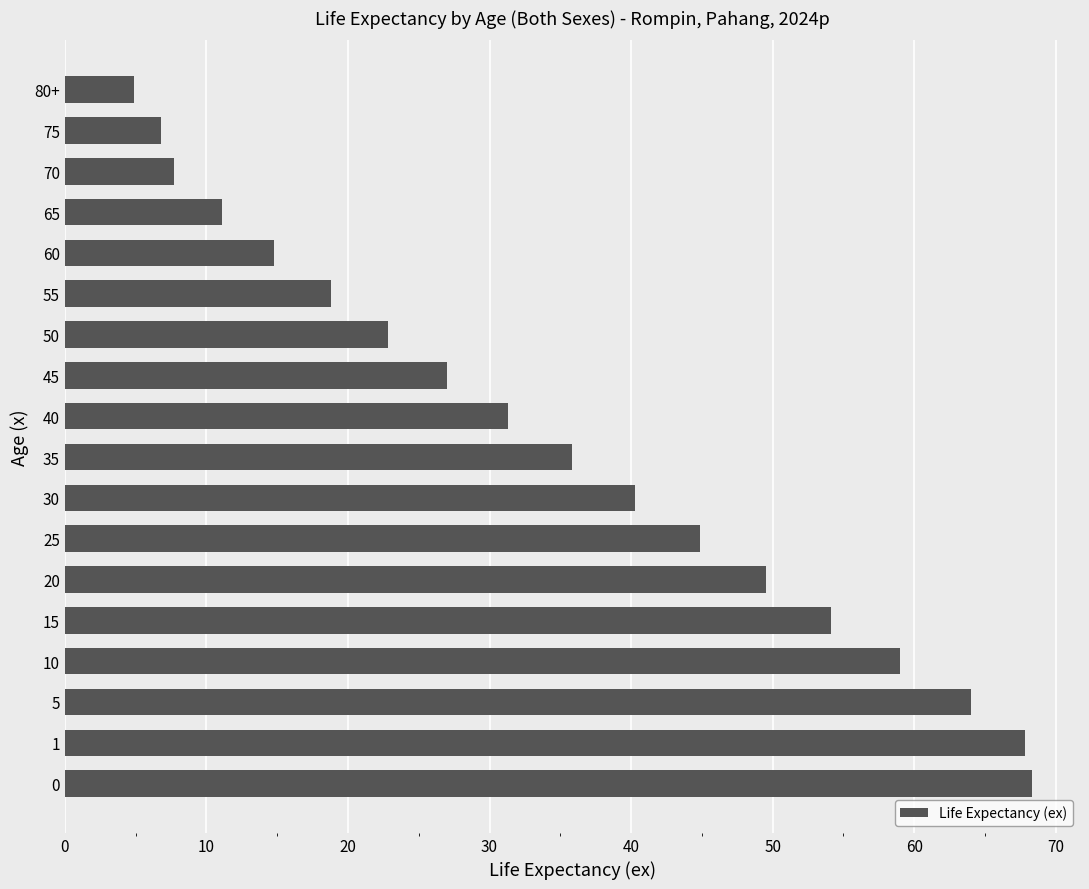

How many values are below 35?

9